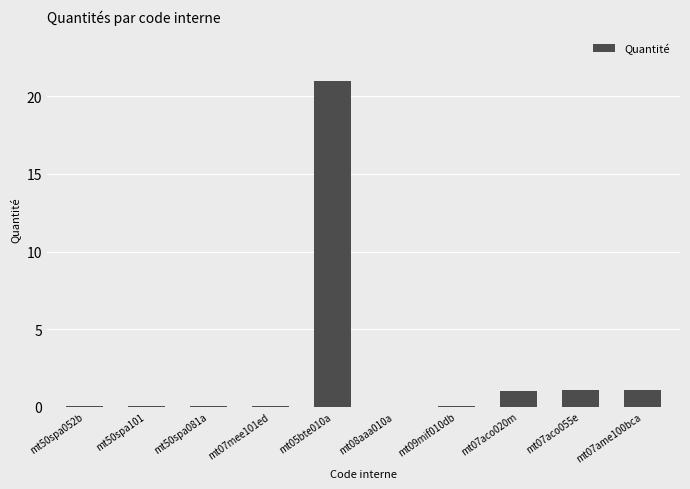

What is the sum of all values?

24.3